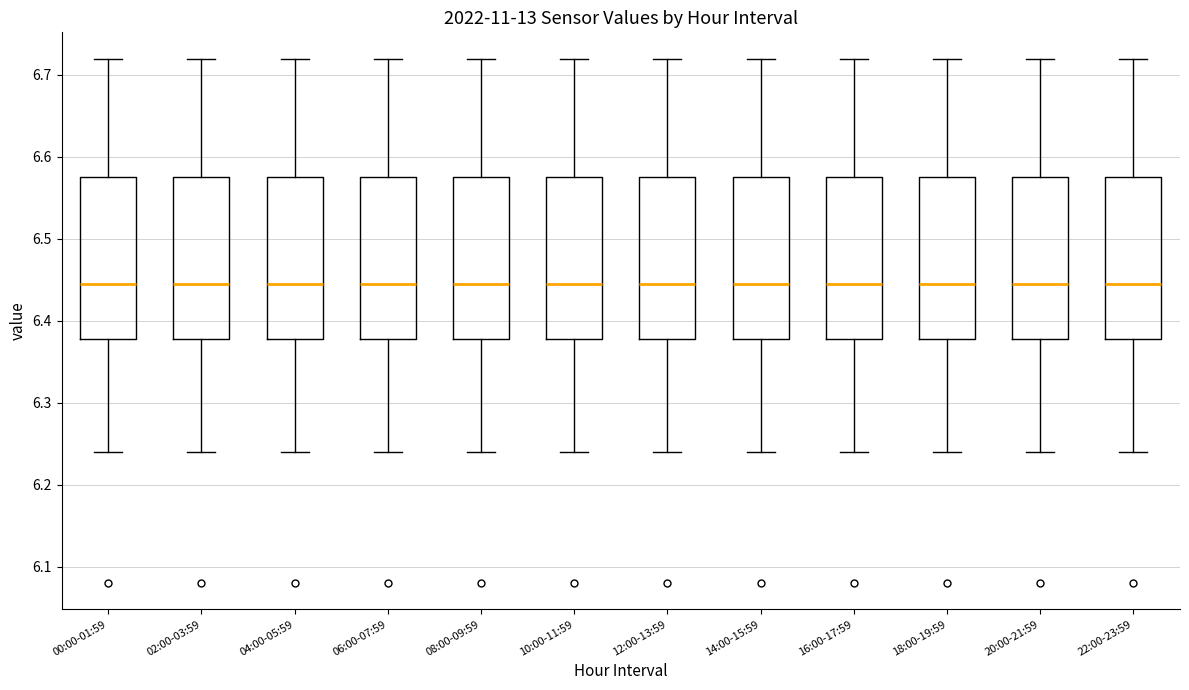

Reading left to right, read every box against the y-axis: the position of its median line, the range the box covers, and the ends of its whiskers. The values are not printed on the chart, so give them approximately, as read against the axis.

00:00-01:59: median 6.45, box 6.38 to 6.58, whiskers 6.24 to 6.72
02:00-03:59: median 6.45, box 6.38 to 6.58, whiskers 6.24 to 6.72
04:00-05:59: median 6.45, box 6.38 to 6.58, whiskers 6.24 to 6.72
06:00-07:59: median 6.45, box 6.38 to 6.58, whiskers 6.24 to 6.72
08:00-09:59: median 6.45, box 6.38 to 6.58, whiskers 6.24 to 6.72
10:00-11:59: median 6.45, box 6.38 to 6.58, whiskers 6.24 to 6.72
12:00-13:59: median 6.45, box 6.38 to 6.58, whiskers 6.24 to 6.72
14:00-15:59: median 6.45, box 6.38 to 6.58, whiskers 6.24 to 6.72
16:00-17:59: median 6.45, box 6.38 to 6.58, whiskers 6.24 to 6.72
18:00-19:59: median 6.45, box 6.38 to 6.58, whiskers 6.24 to 6.72
20:00-21:59: median 6.45, box 6.38 to 6.58, whiskers 6.24 to 6.72
22:00-23:59: median 6.45, box 6.38 to 6.58, whiskers 6.24 to 6.72